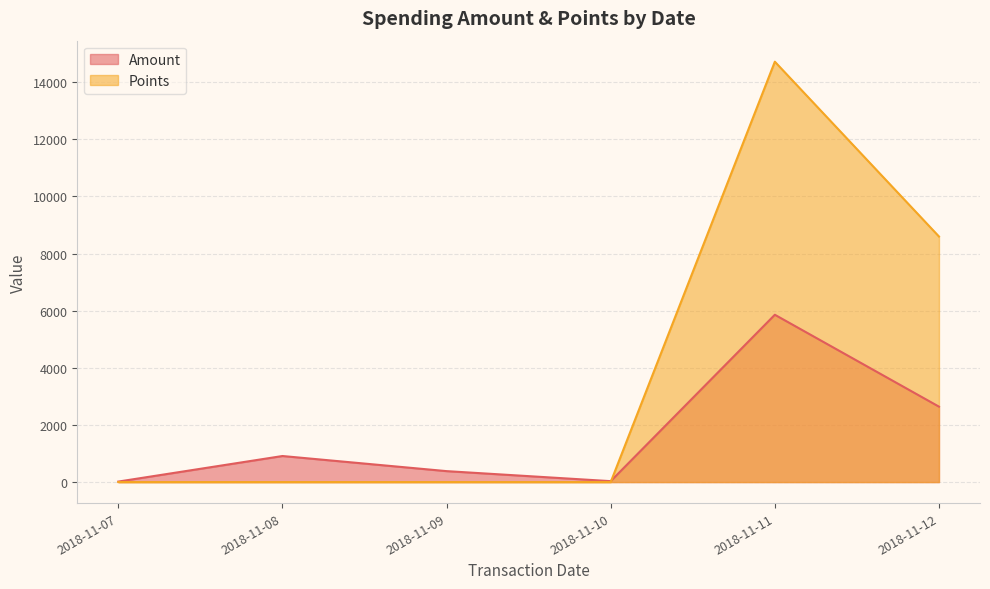

True or false: Amount has more than 1 interior local peaks.

True